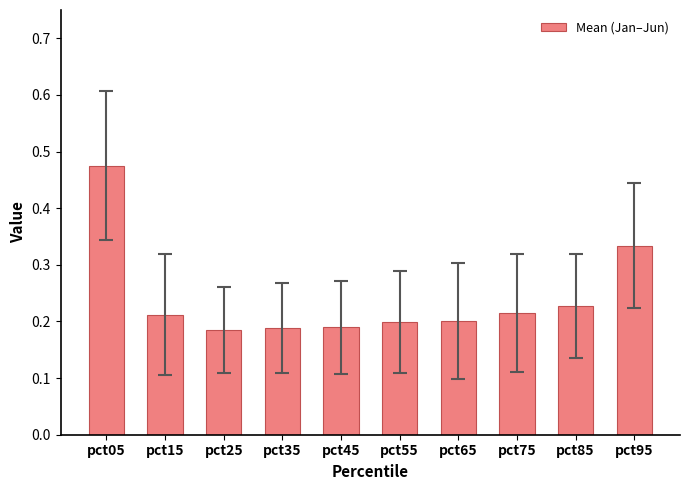

The value at pct75 is 0.1. True or false?

False